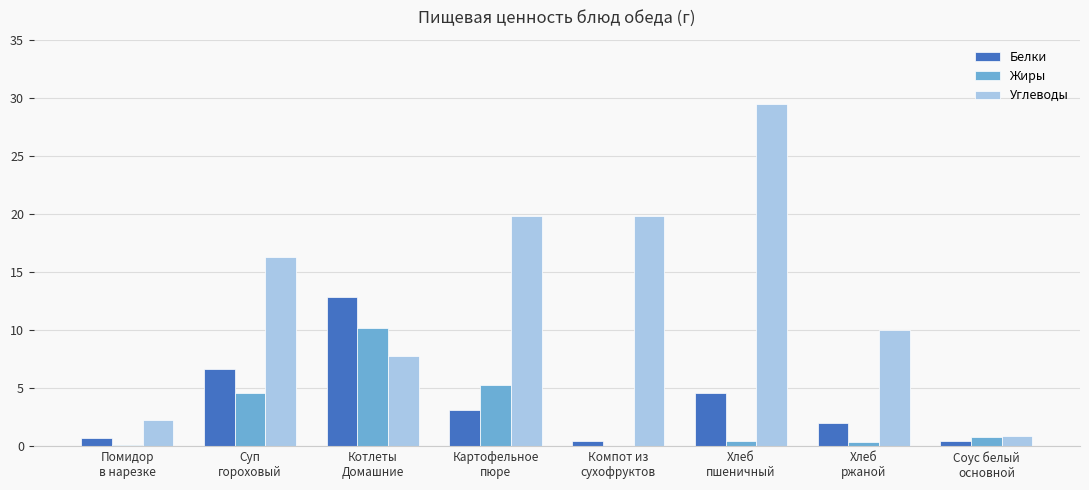

How many groups of bars are there?

8